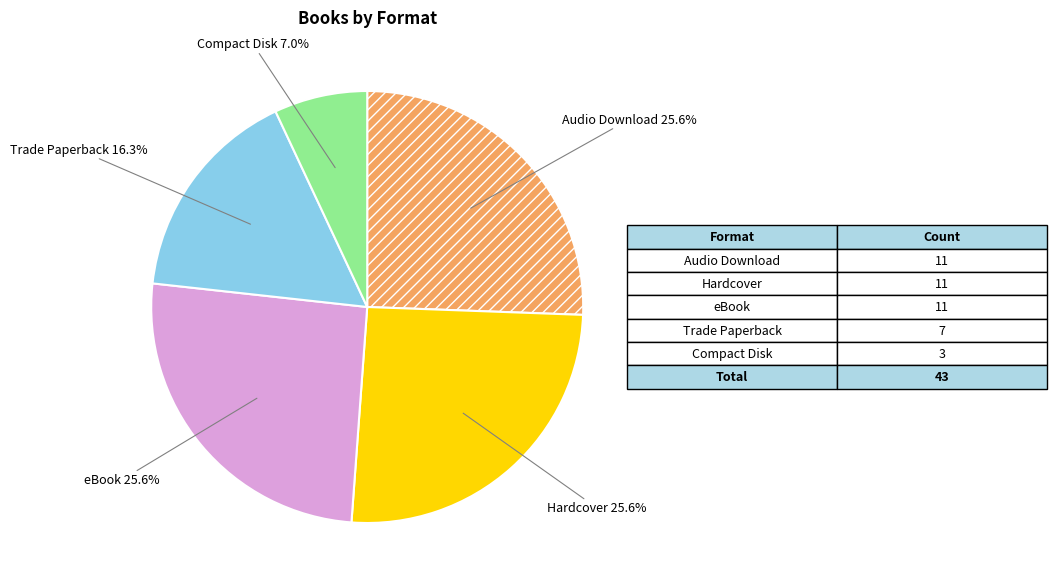

Is there a majority slice in this chart?

No